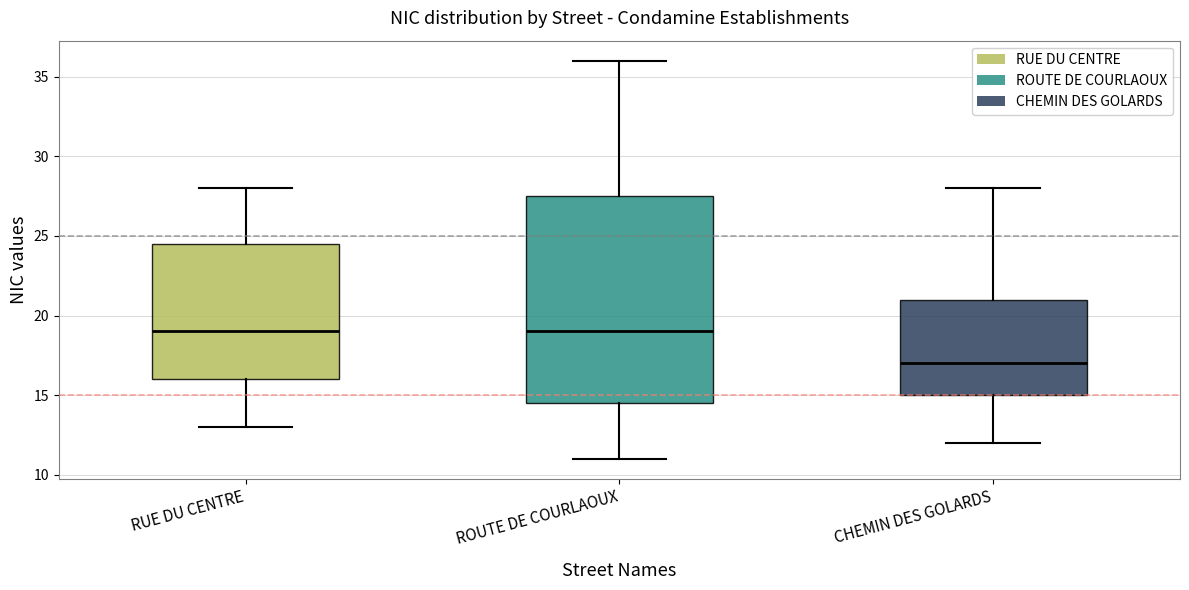

Which box has the lowest median line?

CHEMIN DES GOLARDS